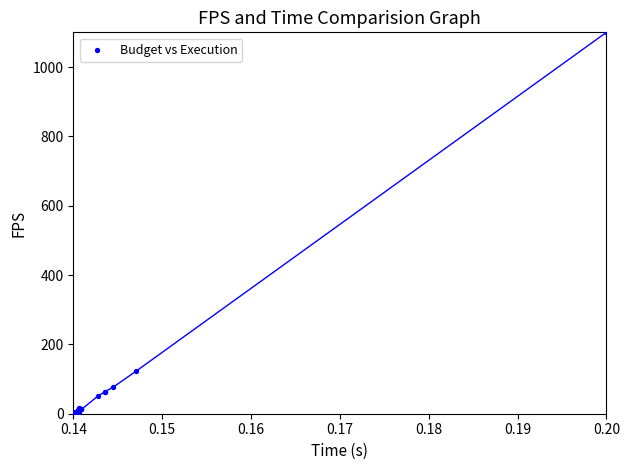

What Y value in the scatter plot is closest to 550?

122.8